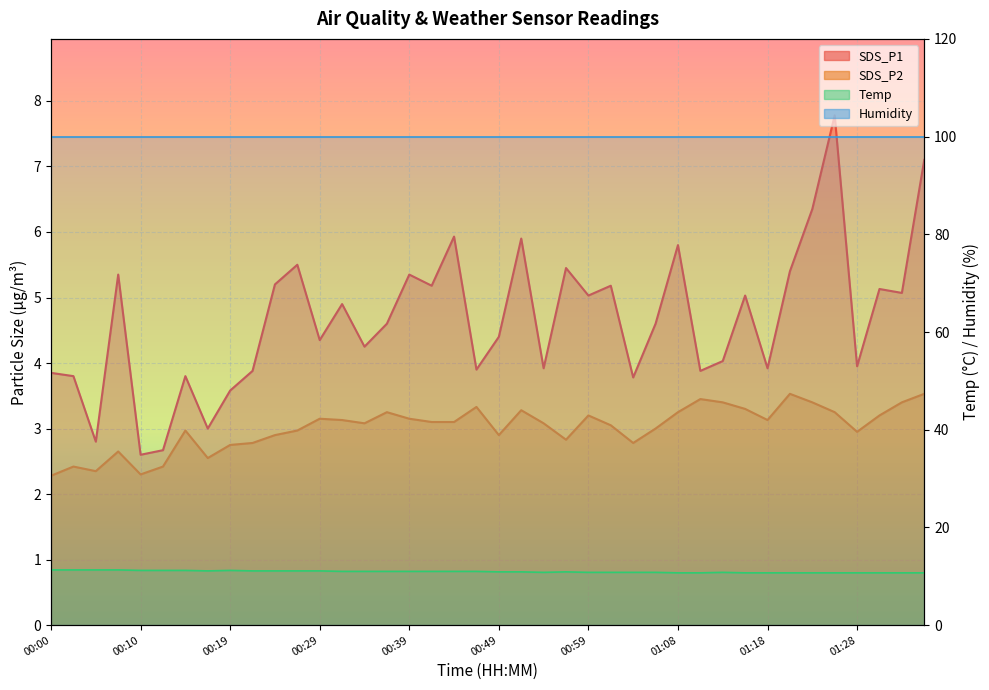

What is the label of the 30th point from the left?

01:11